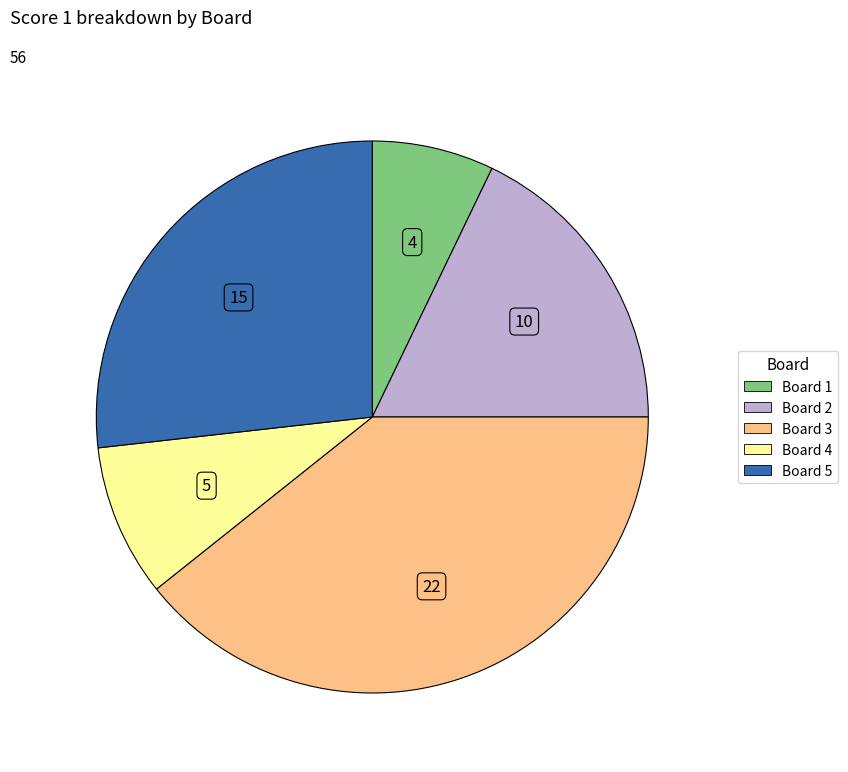

How many segments does this pie chart have?

5